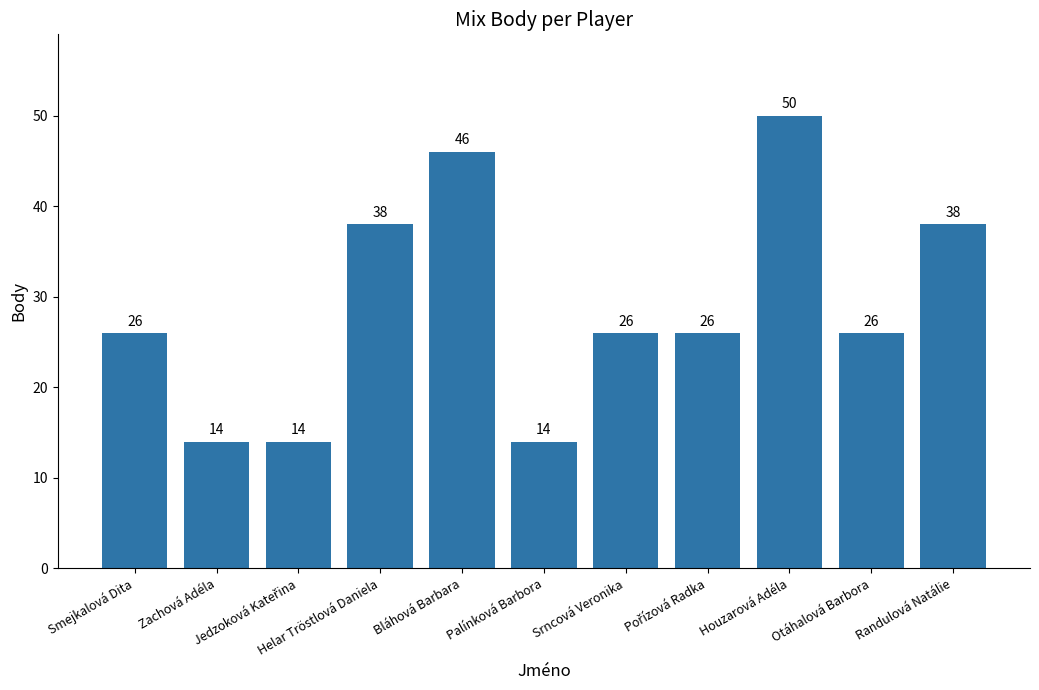

What is the label of the 1st bar from the left?

Smejkalová Dita